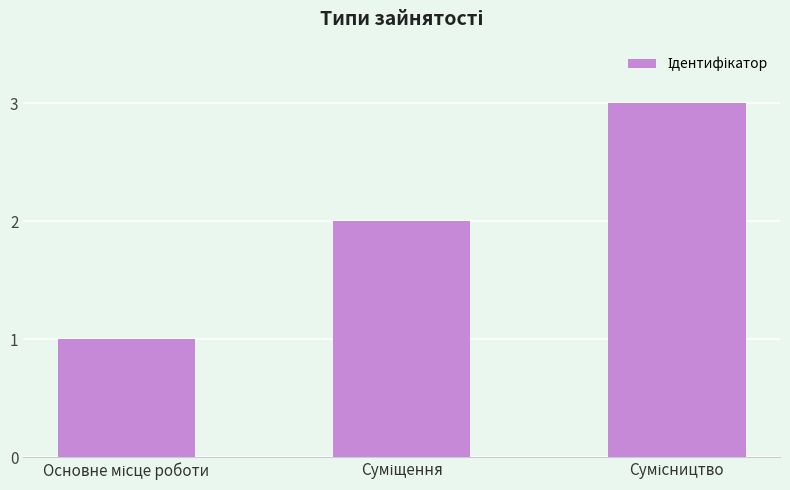

What is the average value?

2